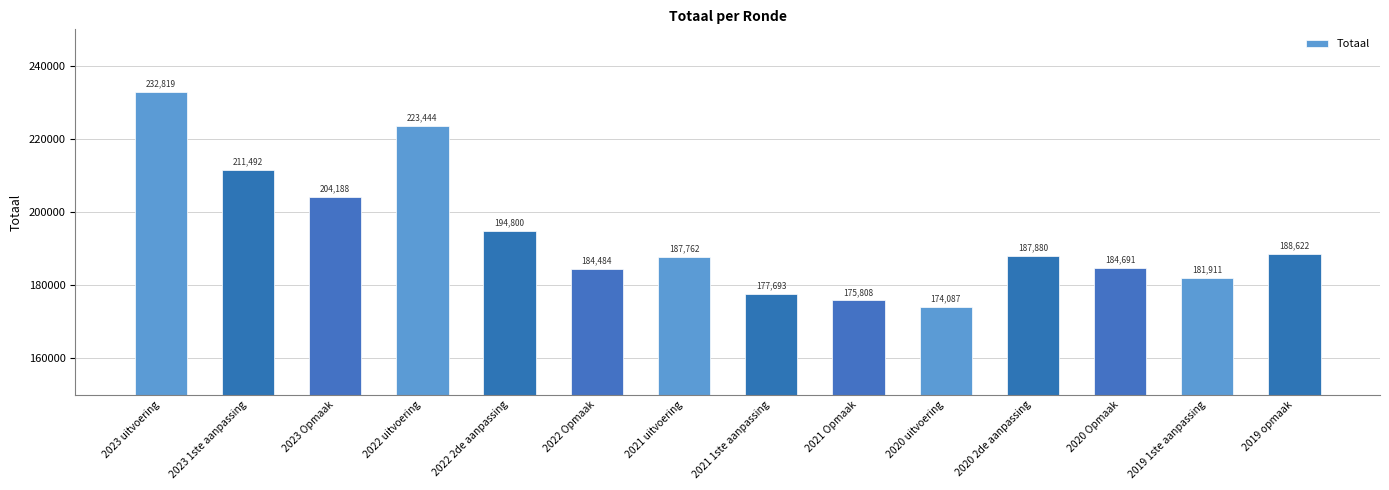

What position from the left is 2021 Opmaak?

9